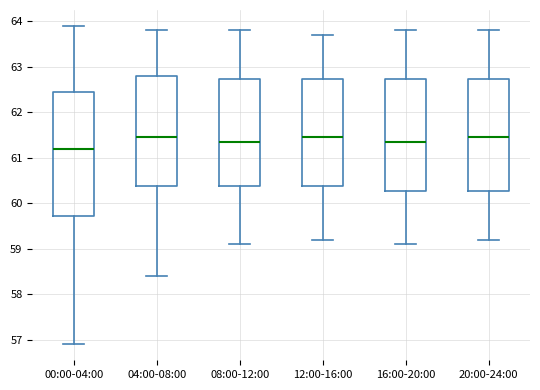

Reading left to right, transcribe this box plot: for each box, give where its median line is, the range the box spans, and where its two whiskers end, as read against the y-axis. The values are not printed on the chart, so give them approximately, as read against the axis.

00:00-04:00: median 61.2, box 59.7 to 62.5, whiskers 56.9 to 63.9
04:00-08:00: median 61.5, box 60.4 to 62.8, whiskers 58.4 to 63.8
08:00-12:00: median 61.4, box 60.4 to 62.7, whiskers 59.1 to 63.8
12:00-16:00: median 61.5, box 60.4 to 62.7, whiskers 59.2 to 63.7
16:00-20:00: median 61.4, box 60.3 to 62.7, whiskers 59.1 to 63.8
20:00-24:00: median 61.5, box 60.3 to 62.7, whiskers 59.2 to 63.8